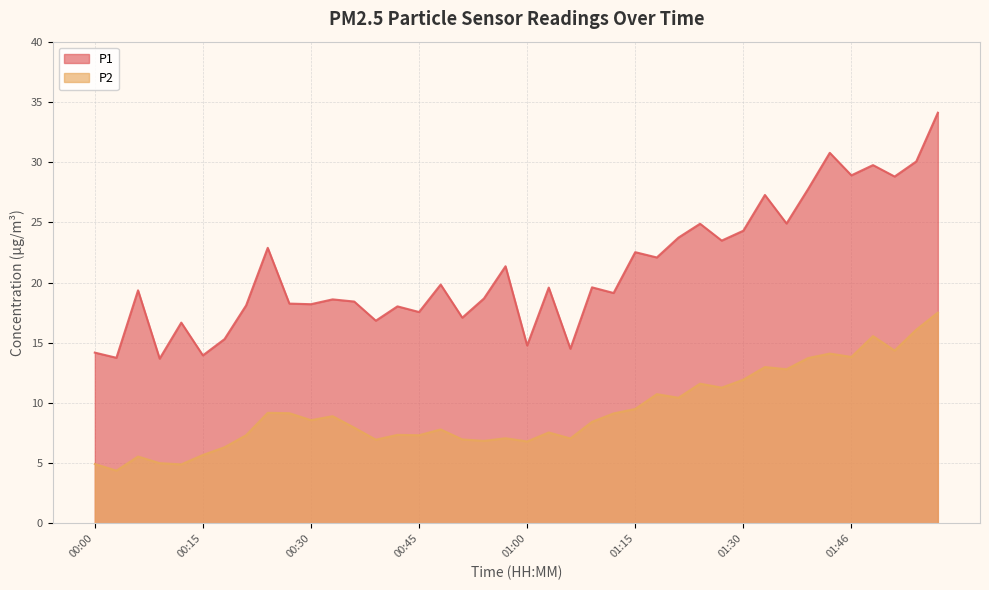

What is the sum of all P1 values?

841.5